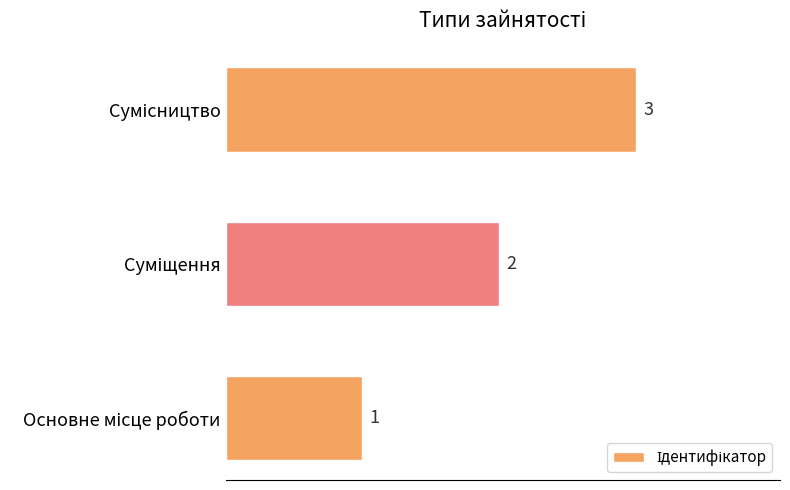

Count the values in the range 1 to 3.

3